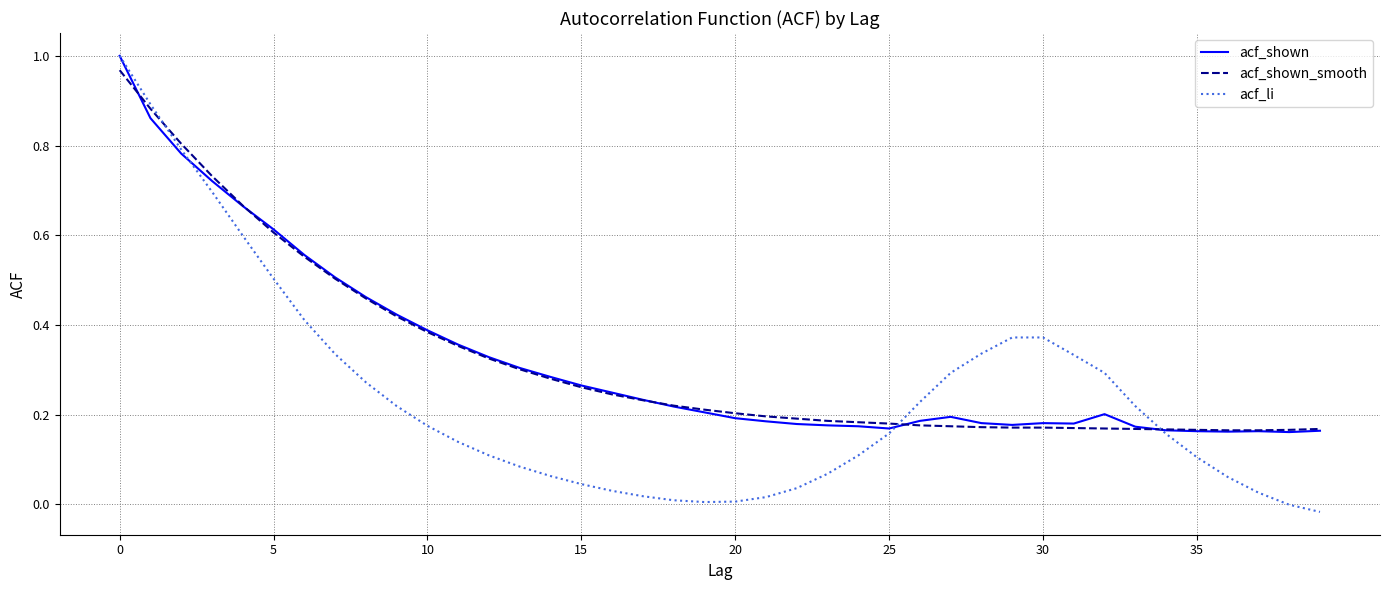

Which series has the largest range (max minus min)?

acf_li